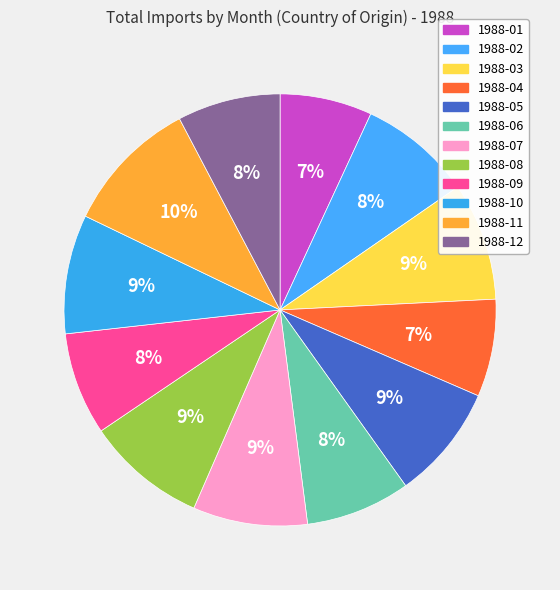

Count the number of slices in the pie.

12